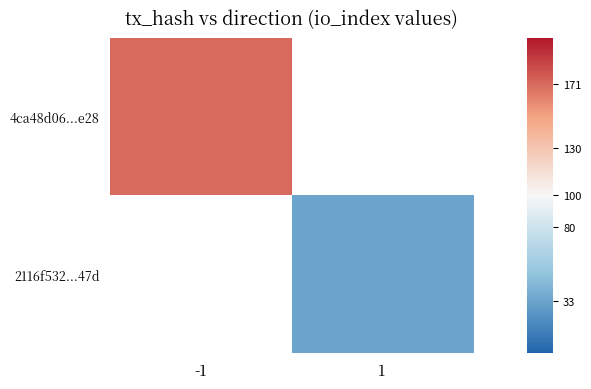

Which category has the lowest value across all series?

1